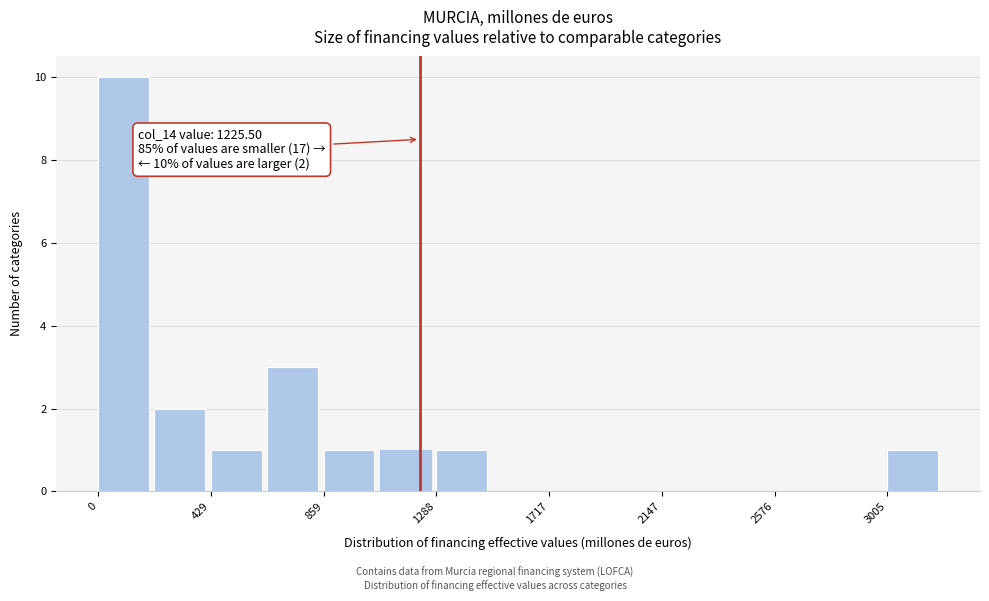

Which range on the x-axis has the tallest bar?

0 to 200